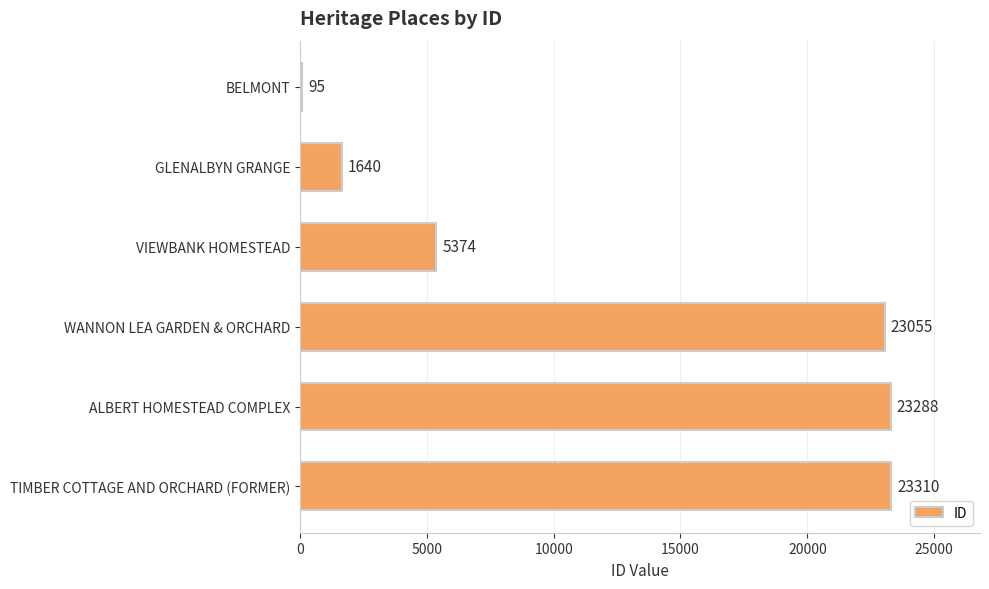

Reading top to bottom, what are all the values shown in this chart?

BELMONT=95	GLENALBYN GRANGE=1640	VIEWBANK HOMESTEAD=5374	WANNON LEA GARDEN & ORCHARD=23055	ALBERT HOMESTEAD COMPLEX=23288	TIMBER COTTAGE AND ORCHARD (FORMER)=23310